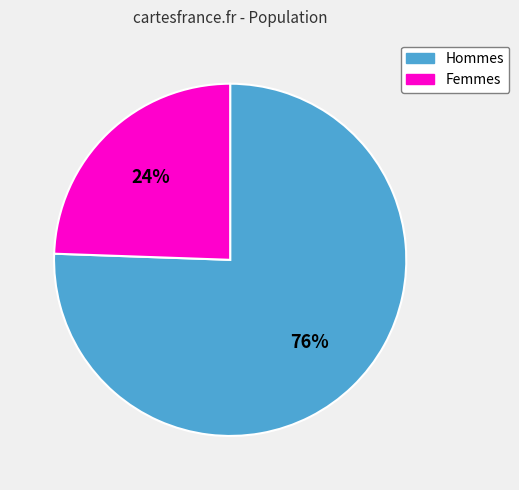

Is the sum of Hommes and Femmes greater than half?

Yes